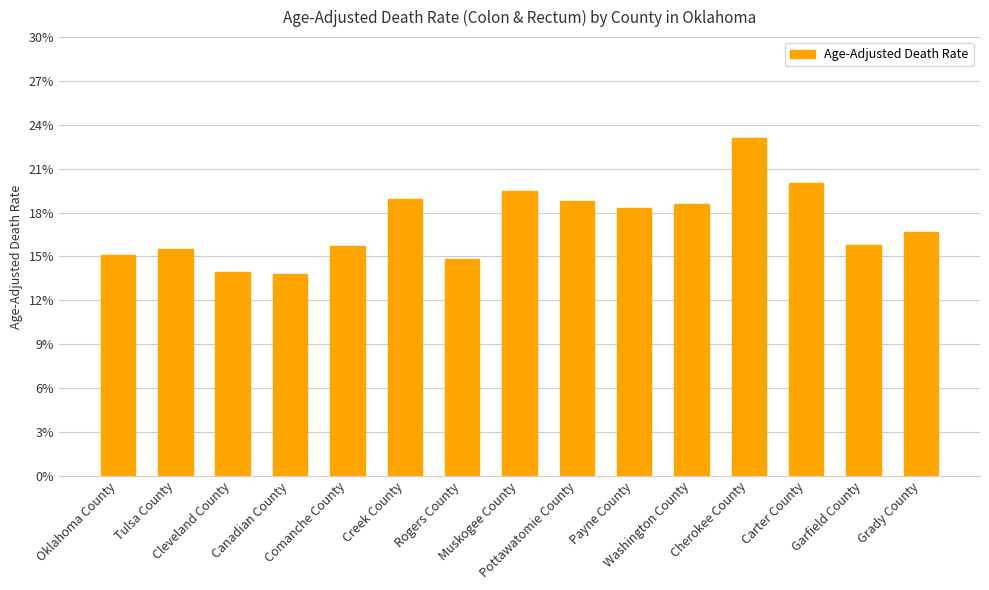

Does the chart contain stacked bars?

No